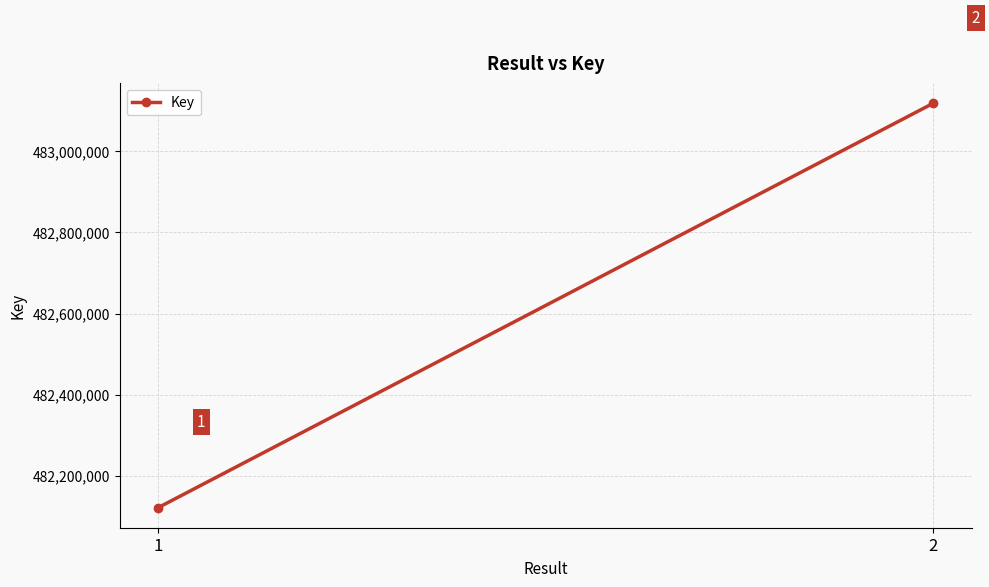

How many data points are less than 483118361?

1